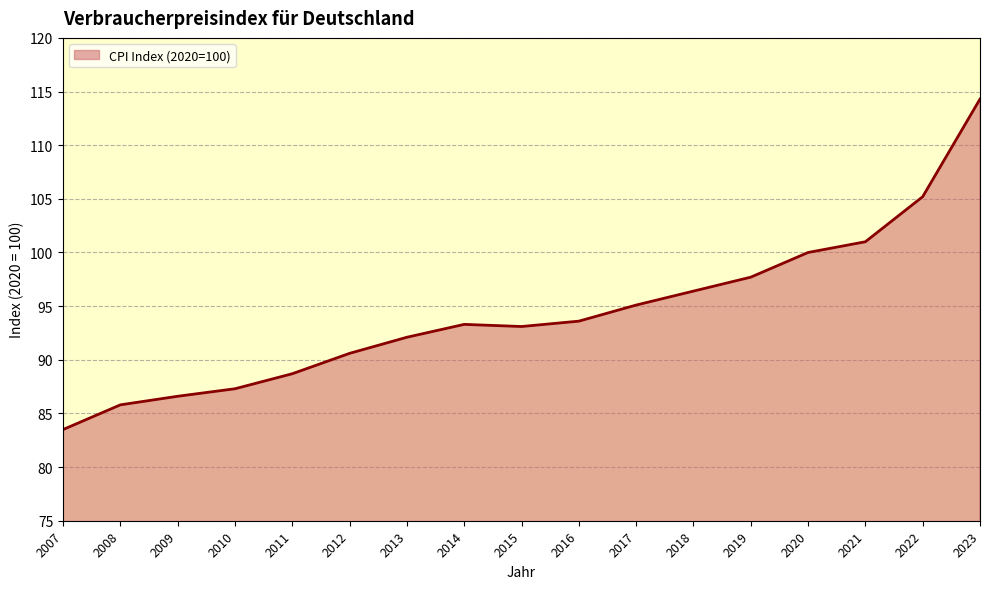

At which category does the chart reach its minimum across all series?

2007